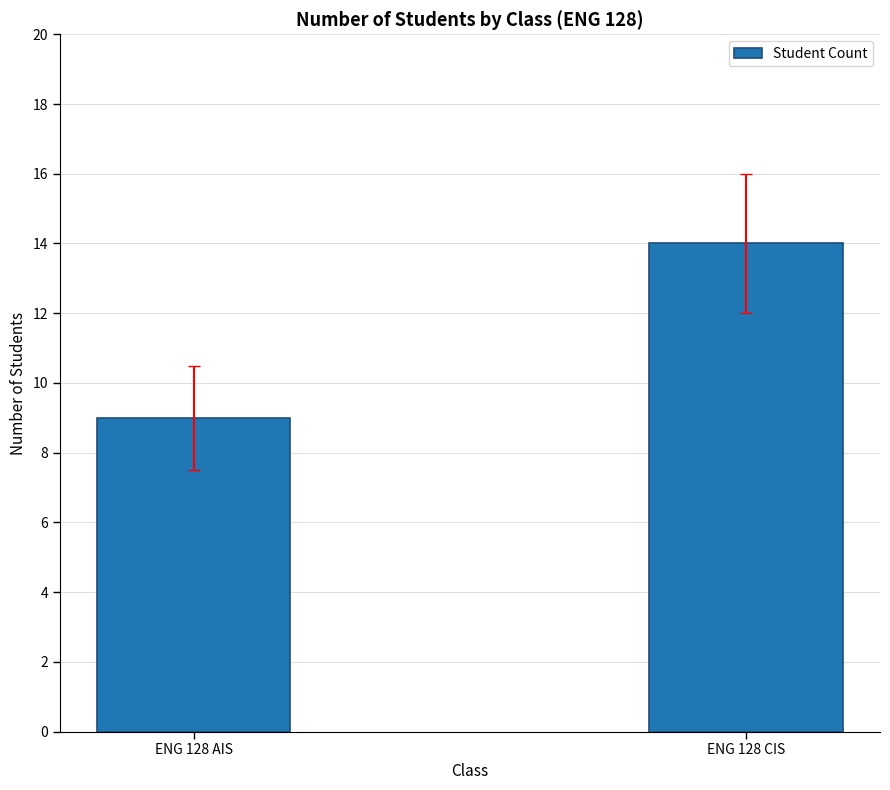

Reading left to right, extract all data points from this chart.

9	14